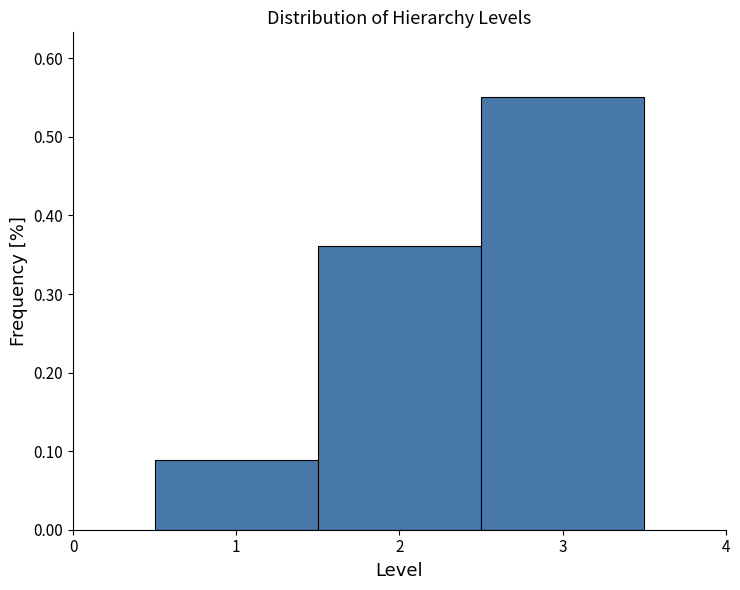

Which range on the x-axis has the tallest bar?

2.5 to 3.5